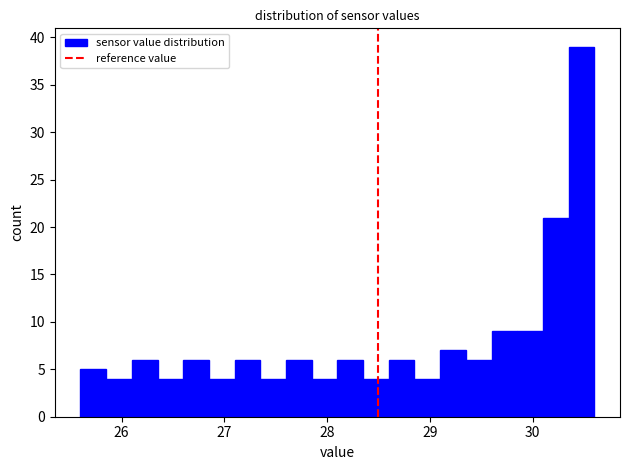

Around what value on the x-axis is the tallest bar? Give the approximate position of its centre, as read against the axis.

30.5